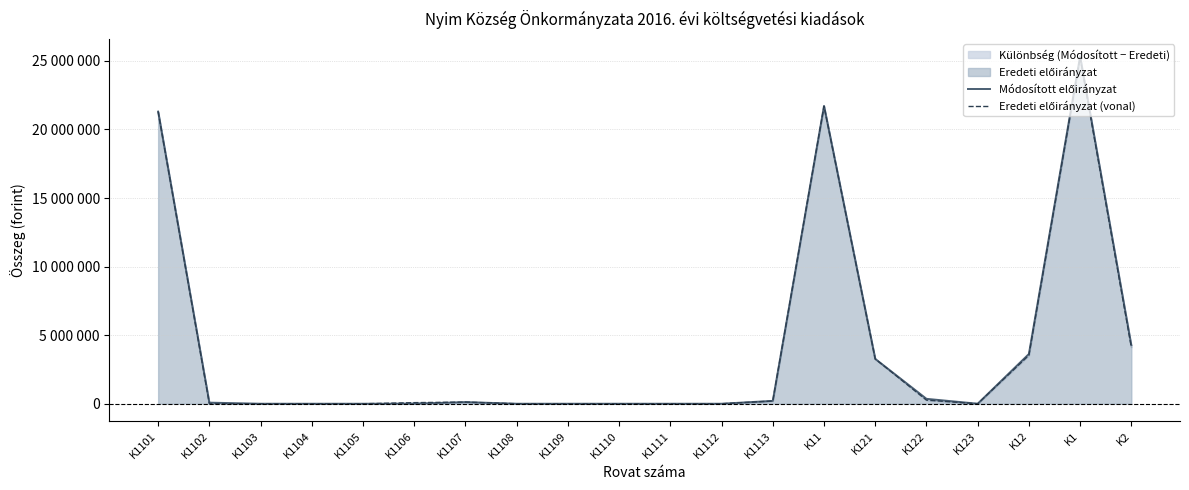

True or false: Módosított előirányzat and Eredeti előirányzat (vonal) intersect in this chart.

False